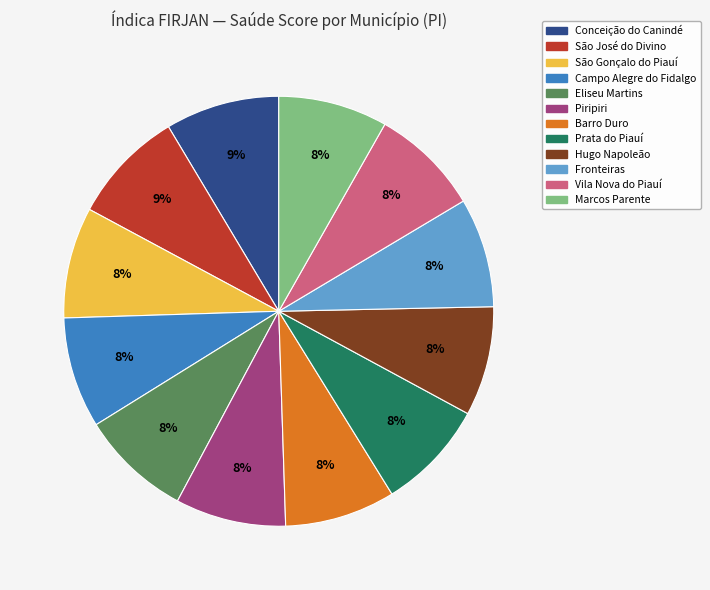

Combined, do Vila Nova do Piauí and Hugo Napoleão account for over 50%?

No